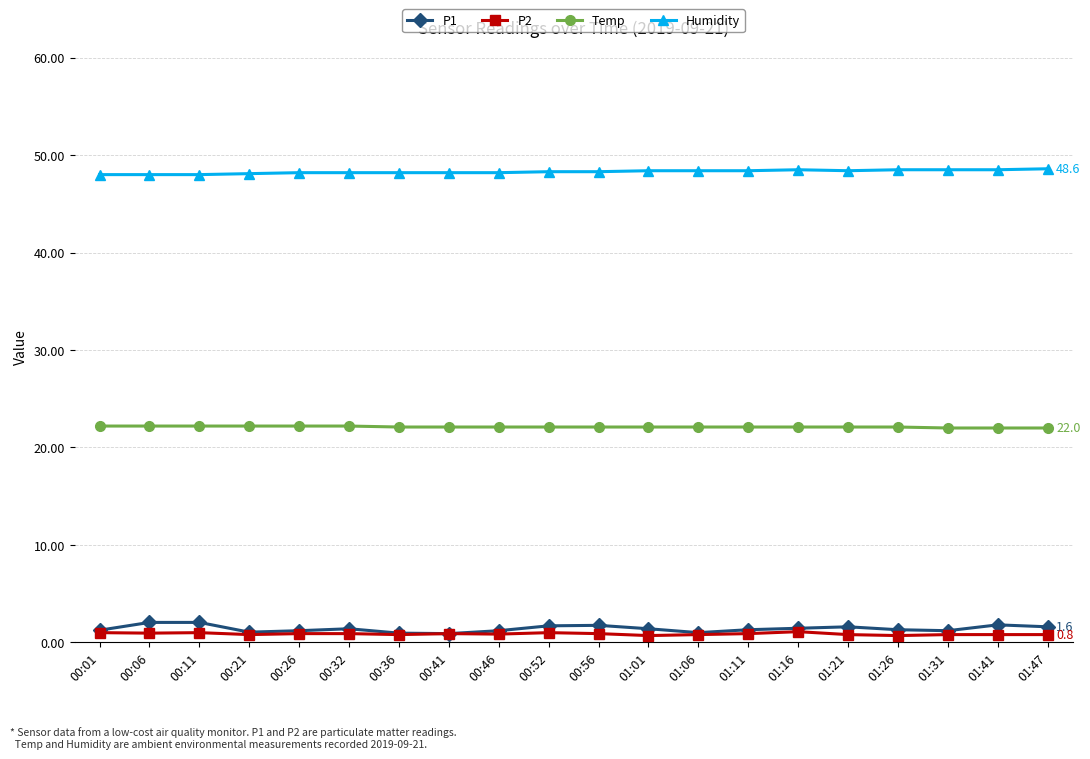

True or false: Humidity has a value of 48.6 at 01:47.

True